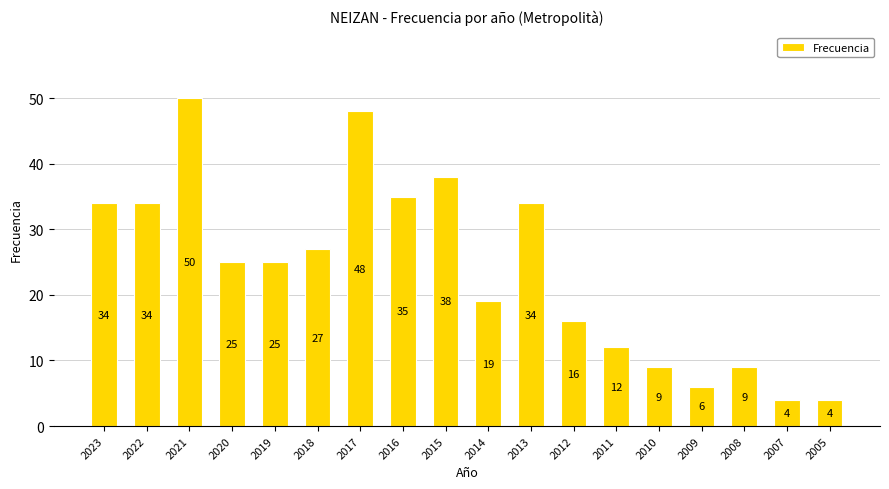

True or false: the data shows 19 at 2014.

True